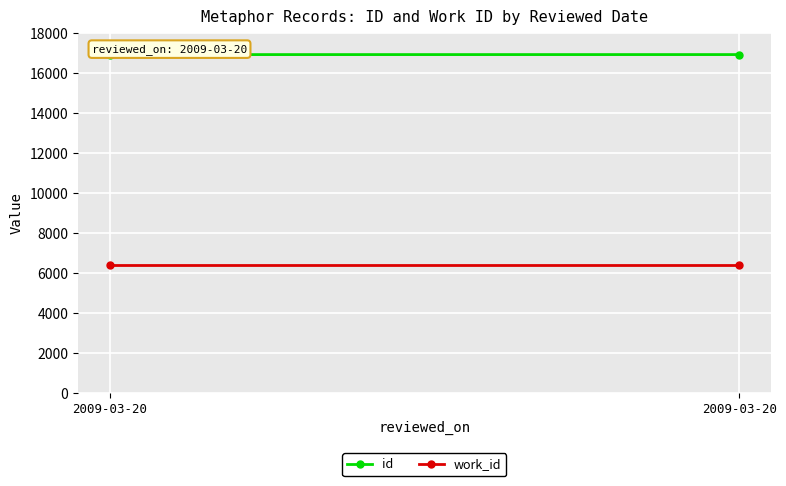

Is it true that work_id equals 6414 at 2009-03-20?

True